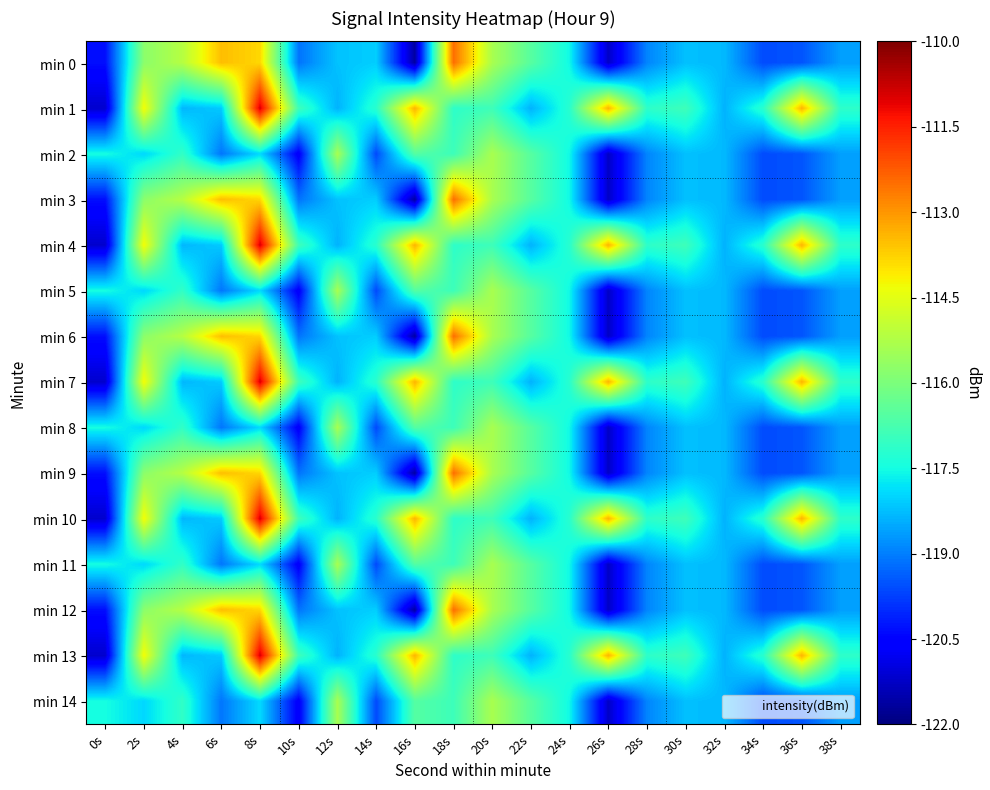

What is the spread (max minus min) of values at 18s?

4.6